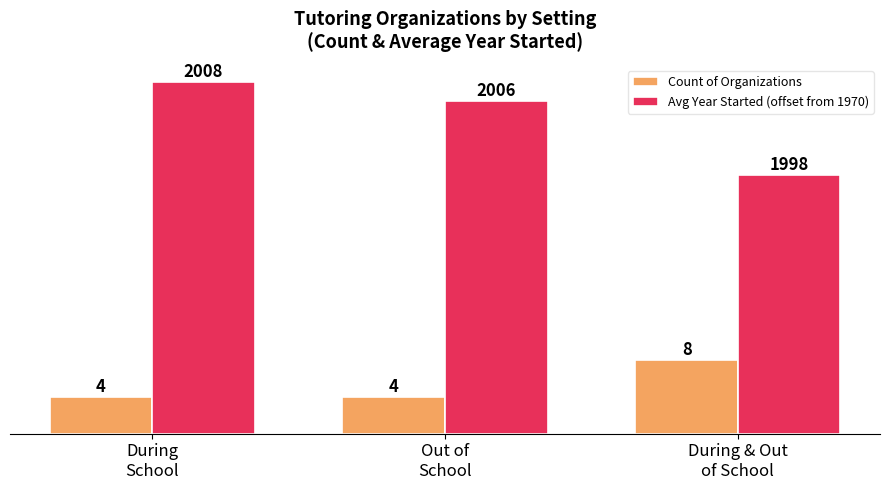

Is it true that Count of Organizations equals 7 at During
School?

False